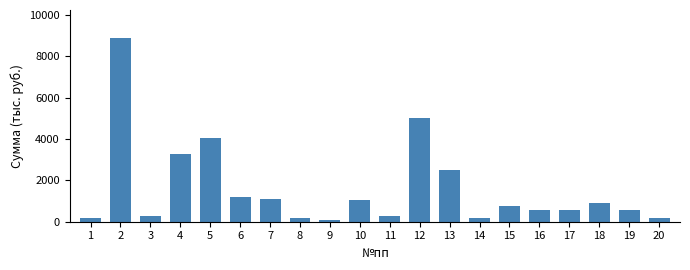

What is the value of the 19th bar from the left?

565.0